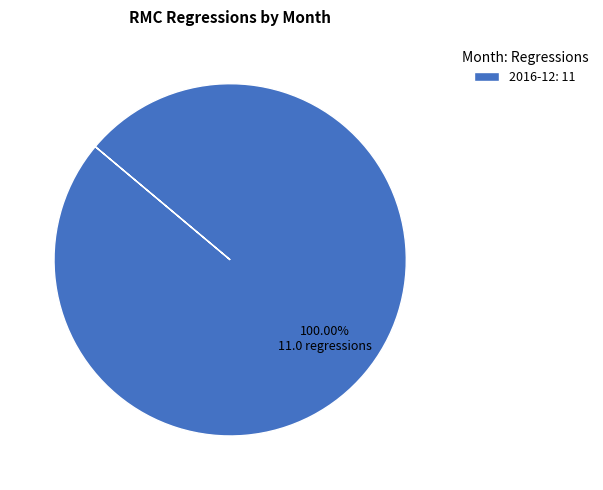

How many segments does this pie chart have?

1